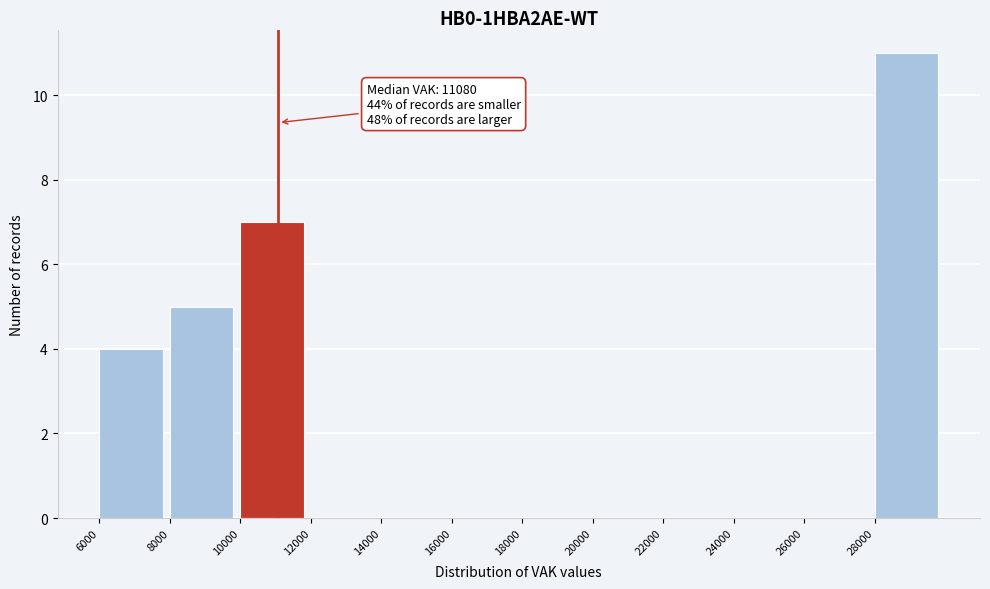

Over which range of the x-axis is the bar tallest?

28000 to 30000